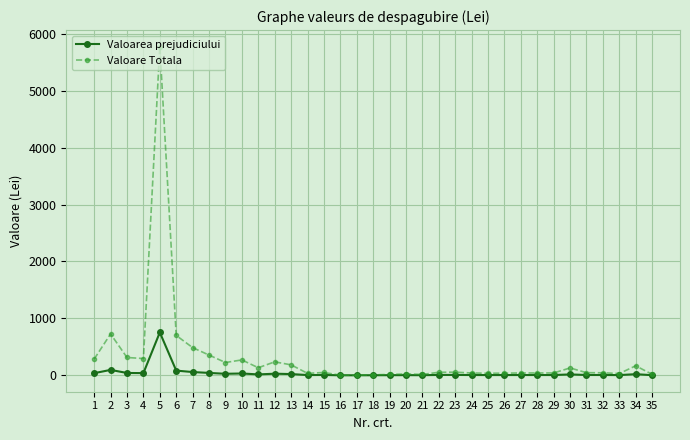

The value of Valoare Totala at 8 is 355.3. True or false?

True